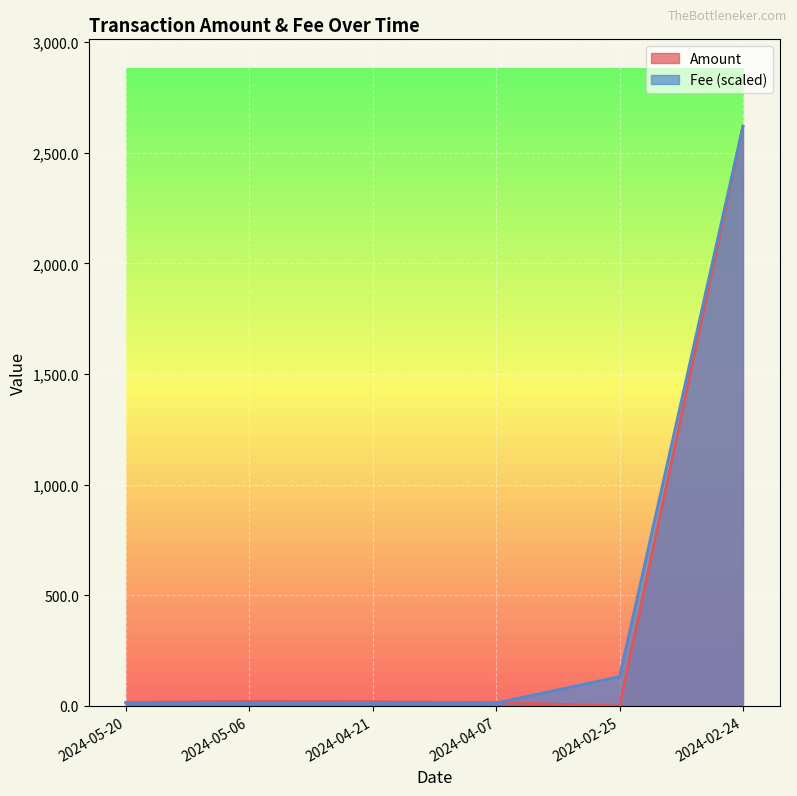

Between which two adjacent categories do Amount and Fee first intersect?

2024-04-07 and 2024-02-25